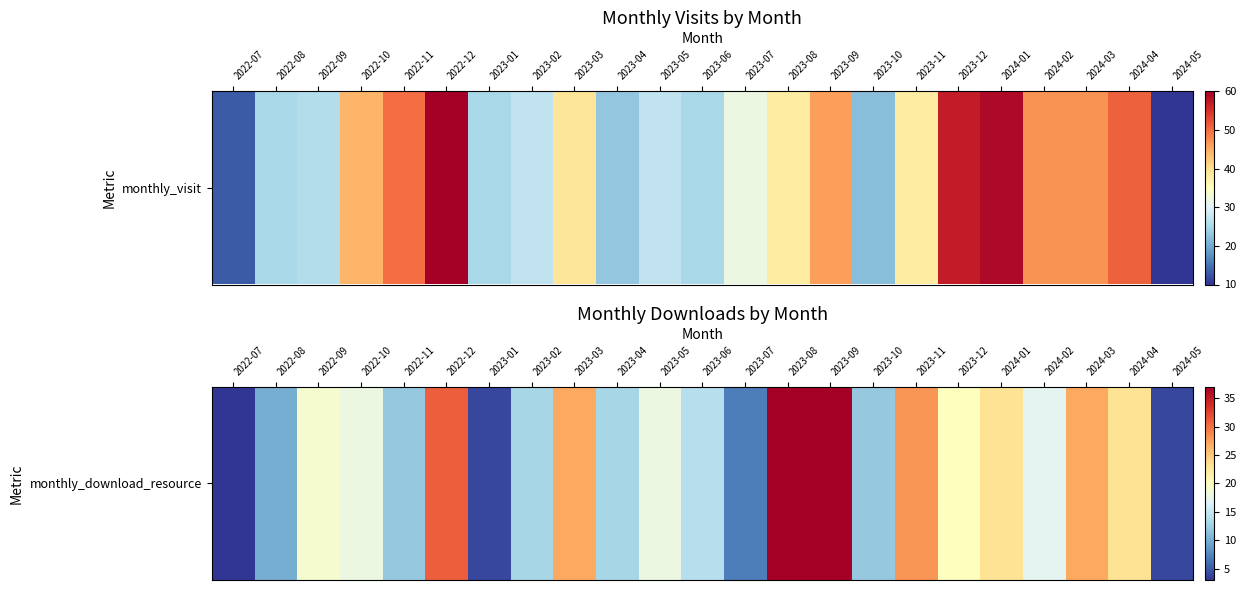

Rank the categories by value from lowest to highest.

2022-07, 2023-01, 2024-05, 2023-07, 2022-08, 2022-11, 2023-10, 2023-02, 2023-04, 2023-06, 2024-02, 2022-10, 2023-05, 2022-09, 2023-12, 2024-01, 2024-04, 2023-03, 2024-03, 2023-11, 2022-12, 2023-08, 2023-09